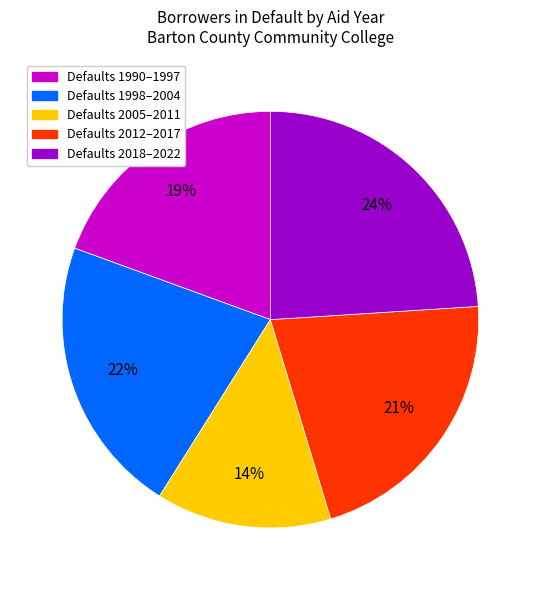

Does any single category account for the majority?

No